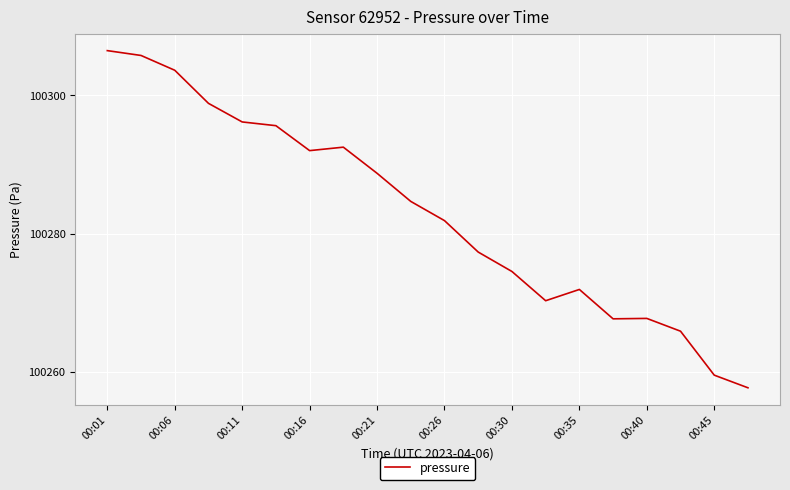

Count the number of values greater than 100284.

10